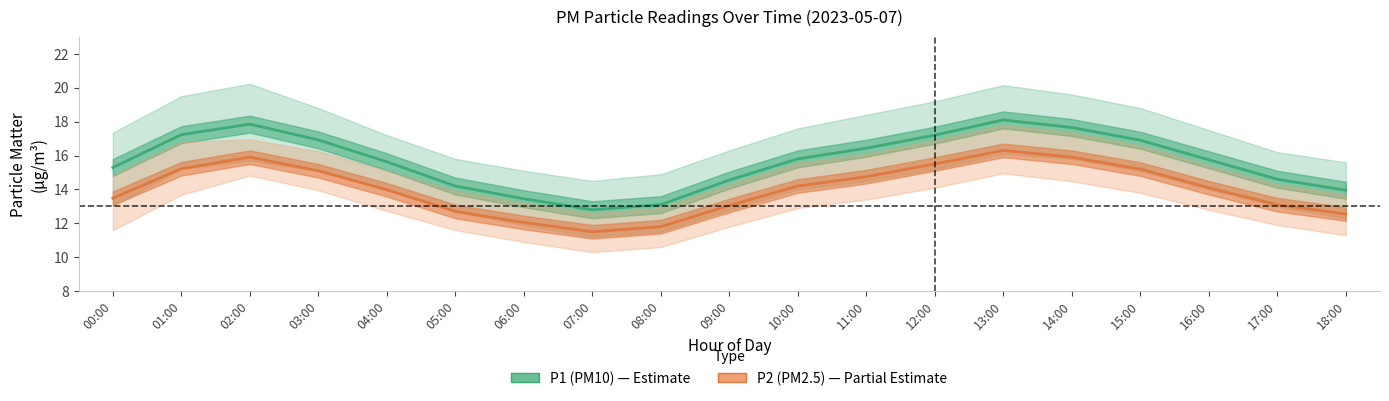

Which series has the largest range (max minus min)?

P1 (PM10)